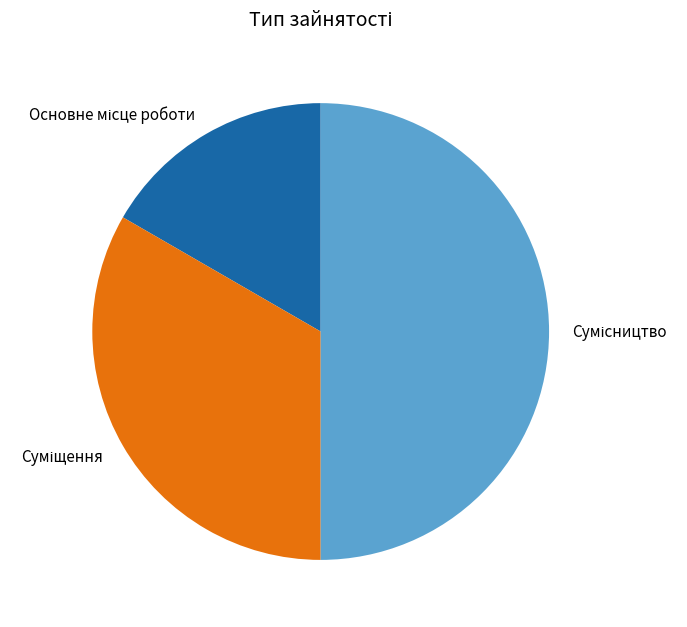

How many slices are in this pie chart?

3